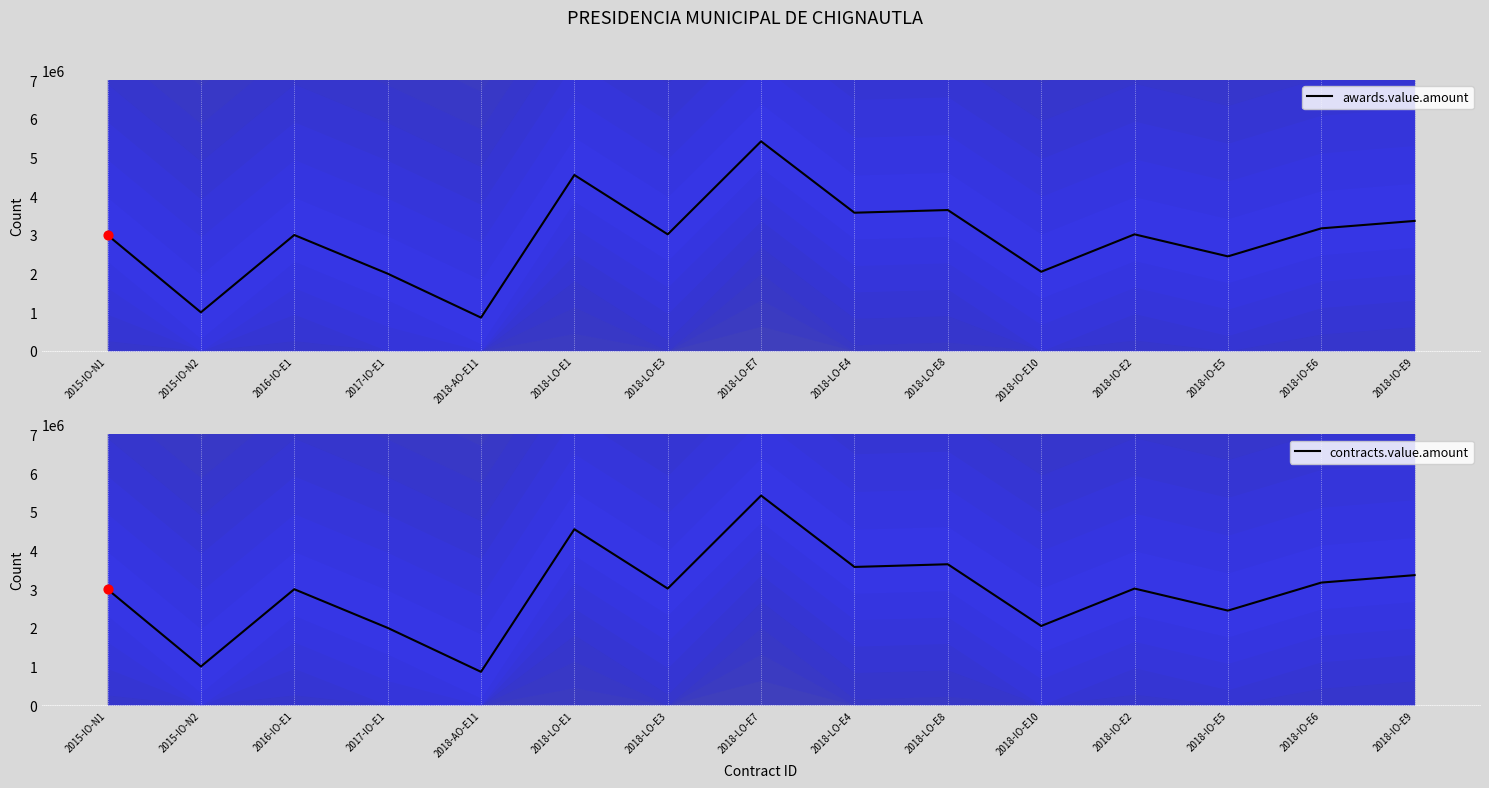

At how many categories does at least one series exceed 3274415?

5